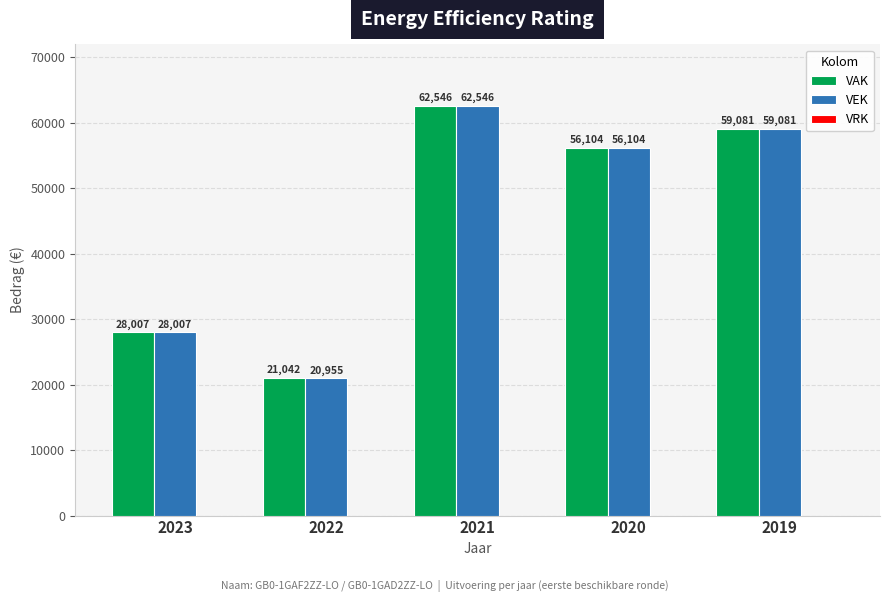

At which category does the chart reach its minimum across all series?

2022